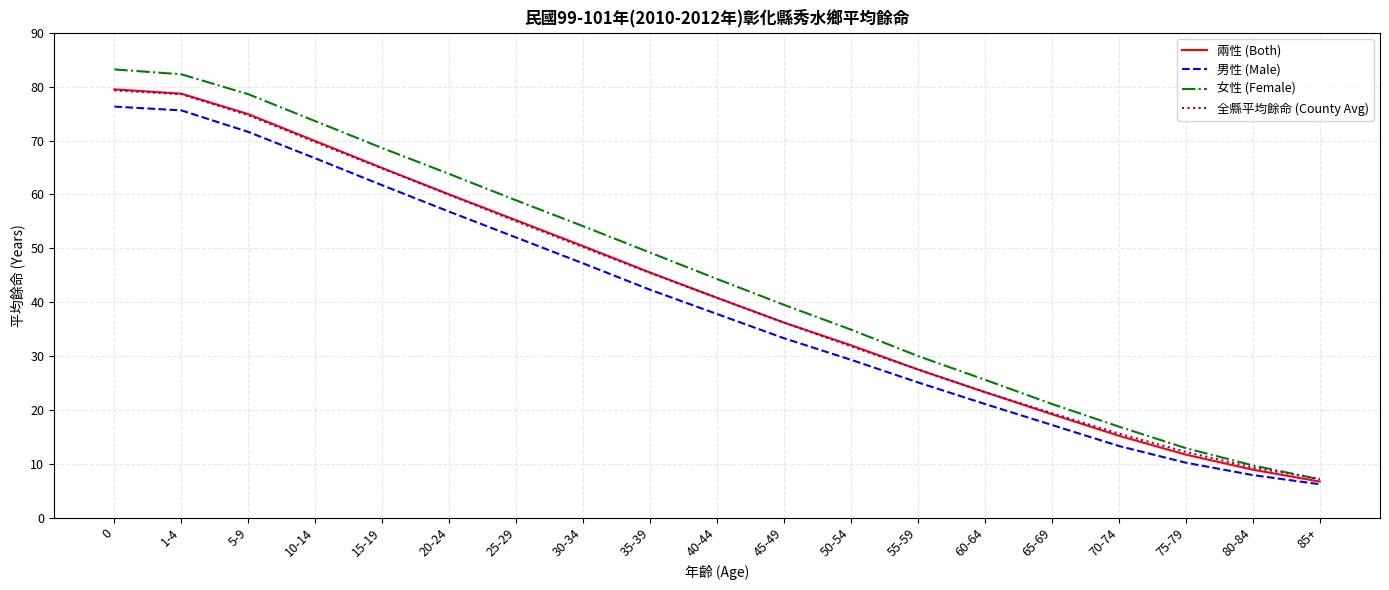

True or false: 全縣平均餘命 (County Avg) has more than 1 interior local peaks.

False